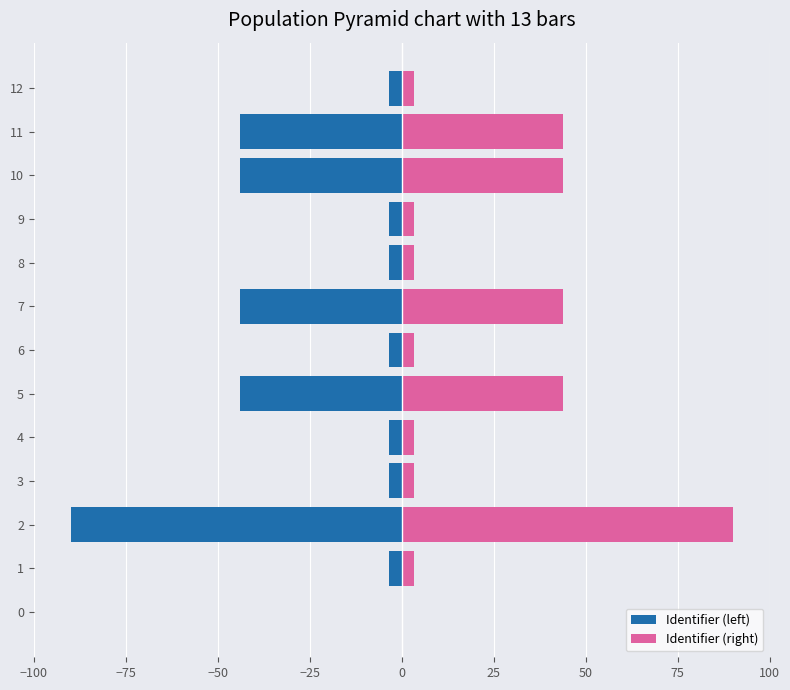

List the series in order of their overall mean, highest first.

Identifier (right), Identifier (left)